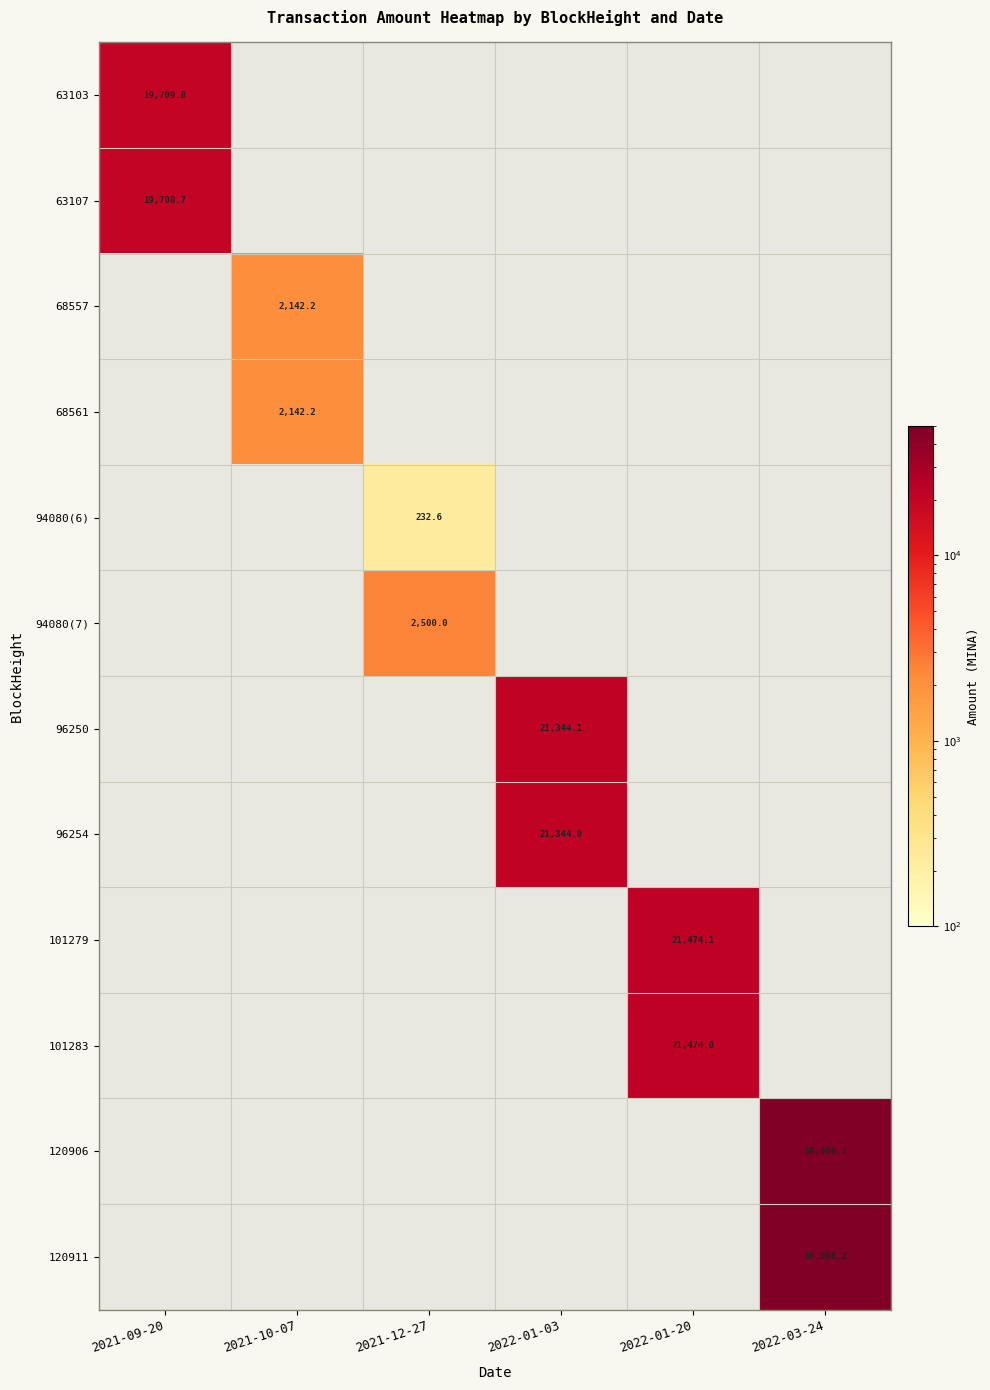

At 2022-01-20, list the series in order from largest to smallest.

101279, 101283, 63103, 63107, 68557, 68561, 94080(6), 94080(7), 96250, 96254, 120906, 120911